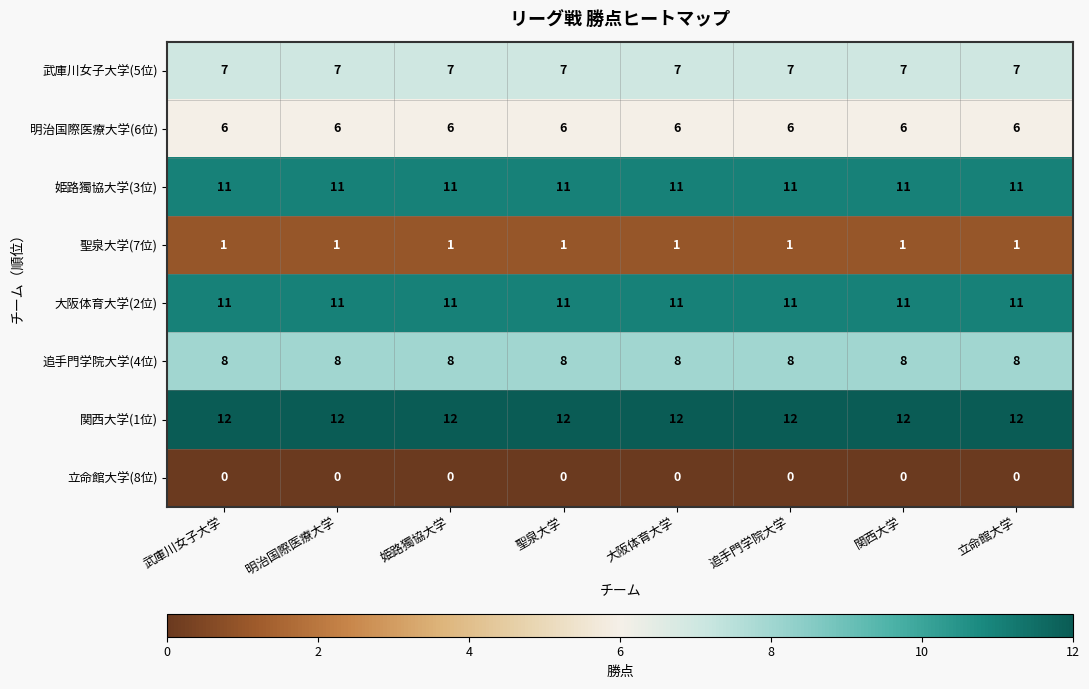

What is the average value of the 武庫川女子大学(5位) series?

7